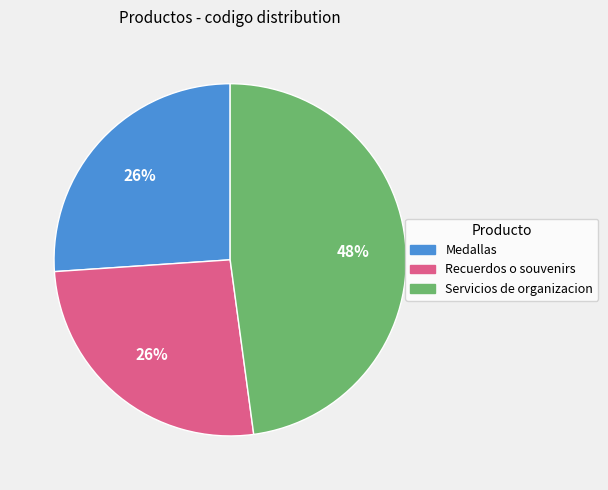

How many segments does this pie chart have?

3